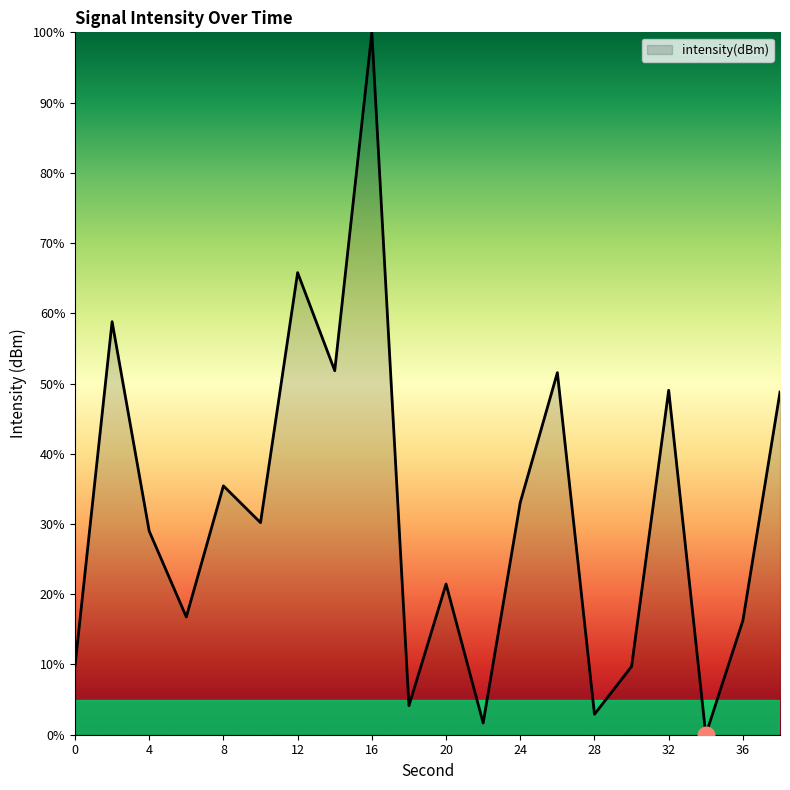

What is the sum of all values?

636.2